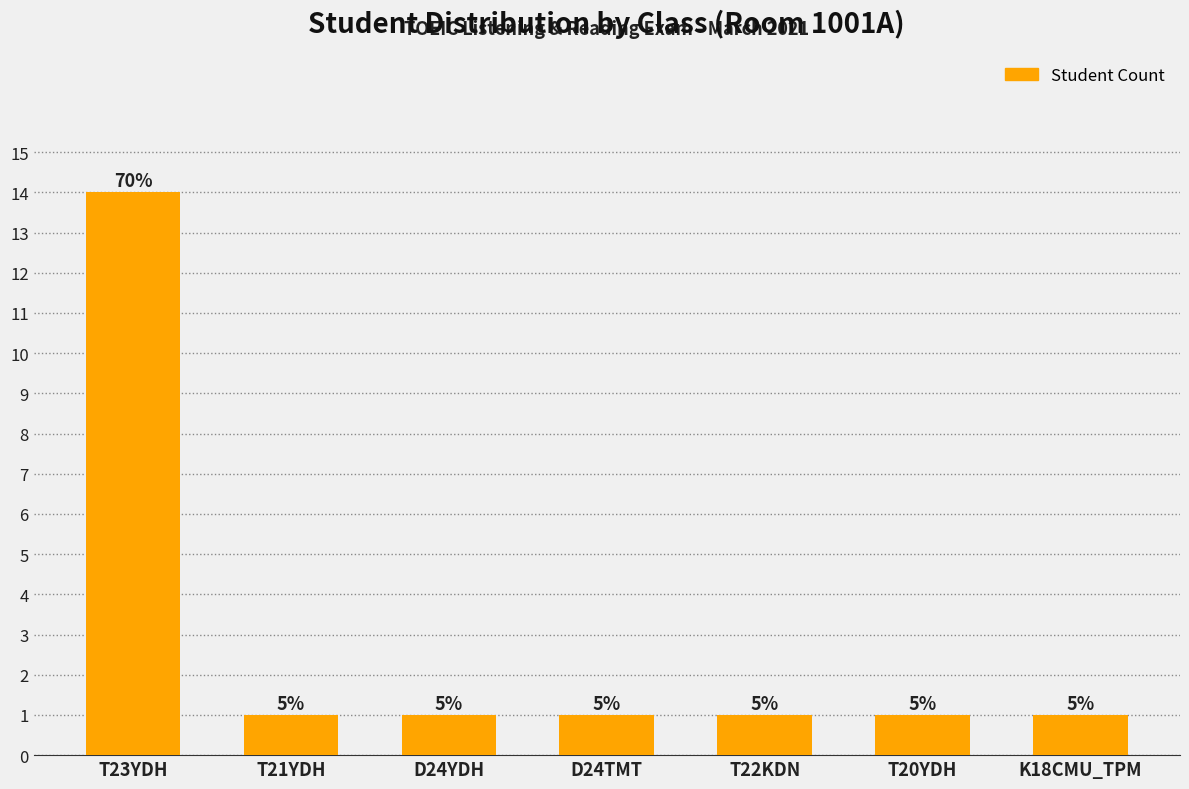

How many bars are there in total?

7